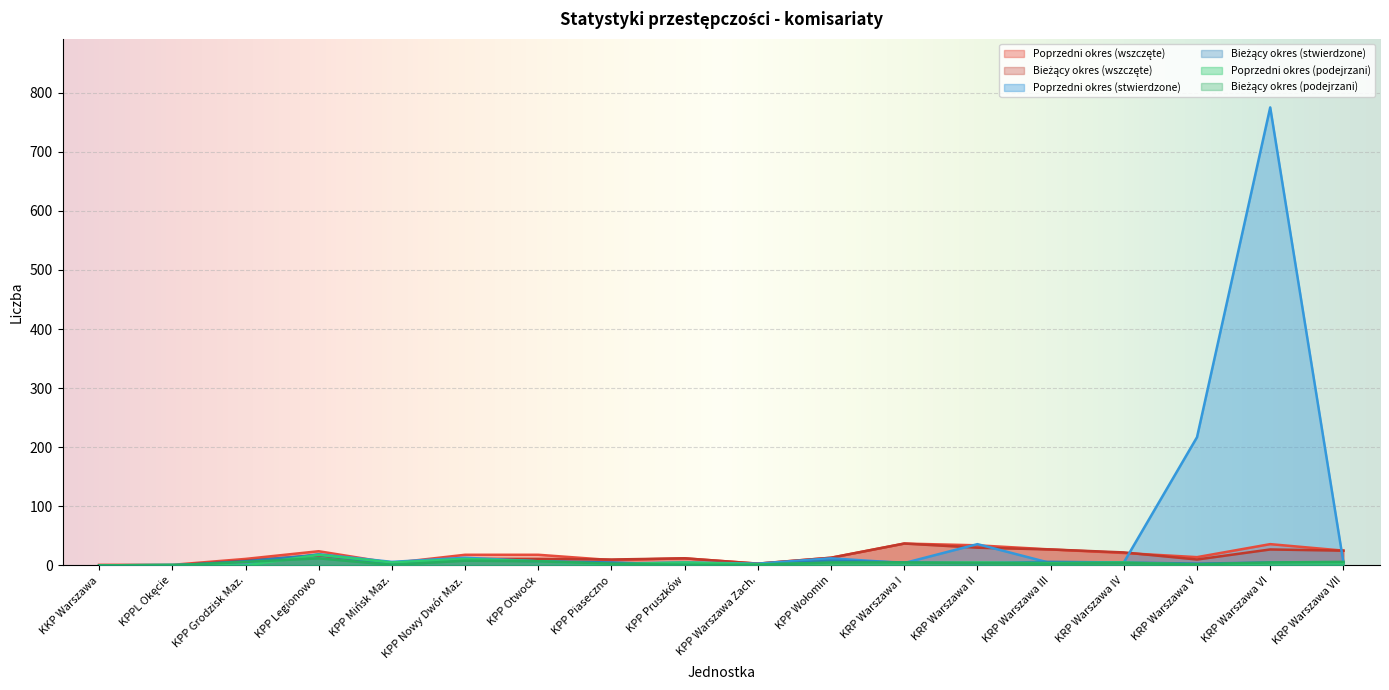

What is the difference between the second highest and minimum values in the Poprzedni okres (wszczęte) series?

35